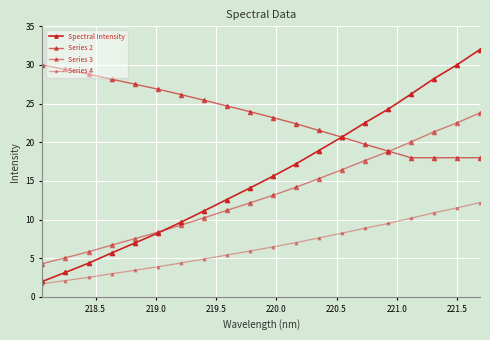

What is the value of the Spectral Intensity point at the 12th from the left?

17.2